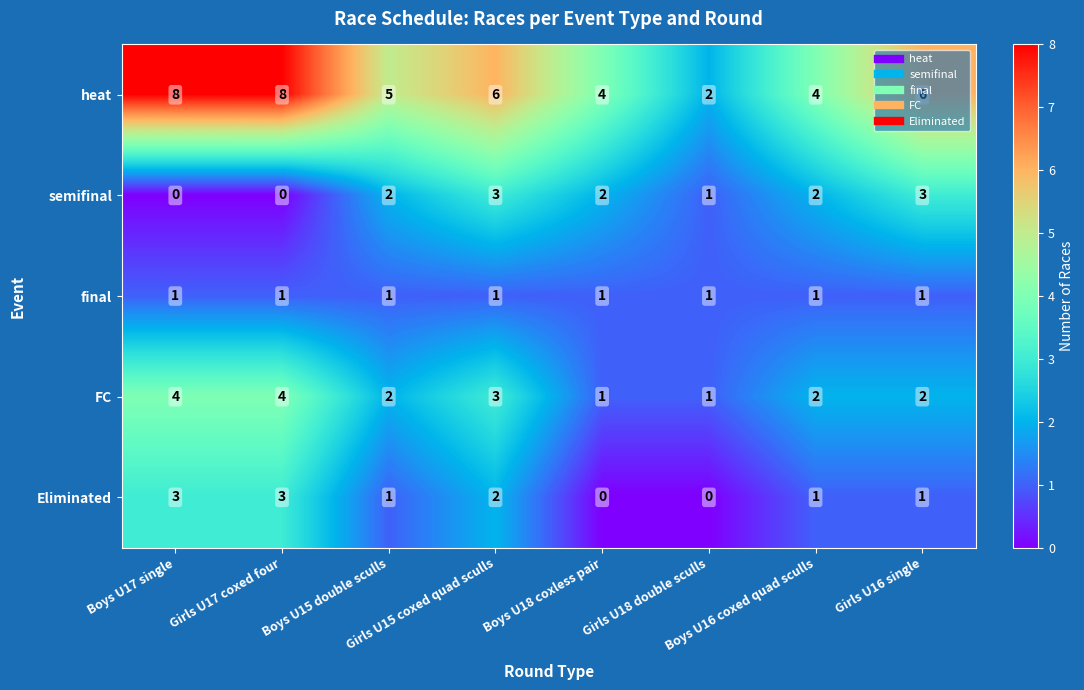

What is the sum of all heat values?

43